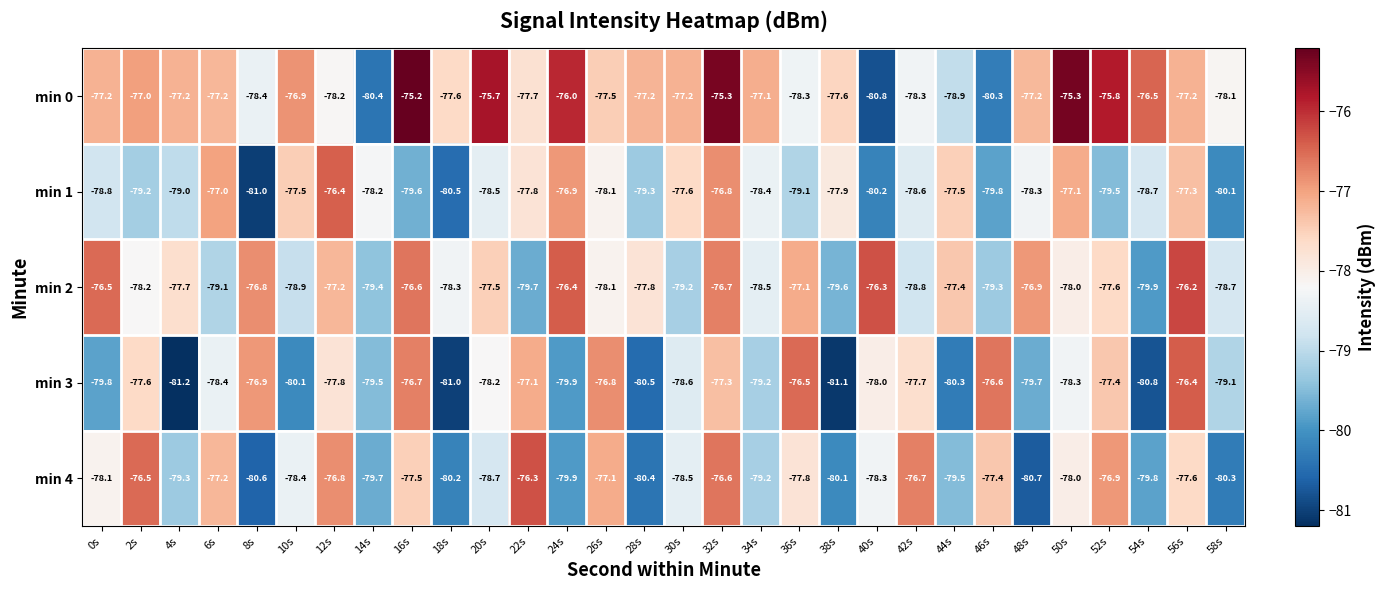

At which category is the sum across all series the highest?

32s